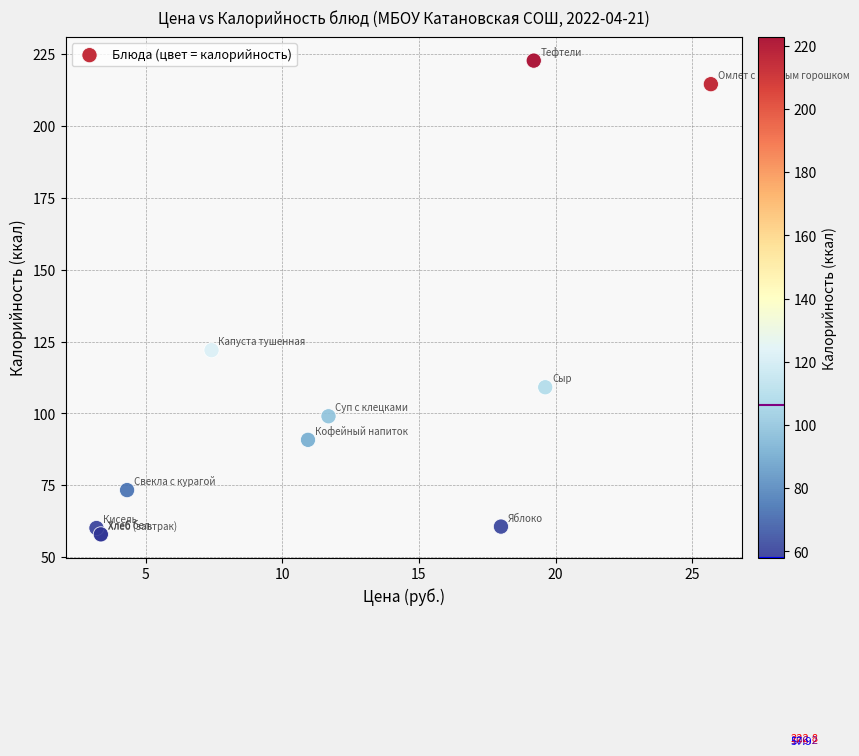

What Y value in the scatter plot is closest to 140?

122.0